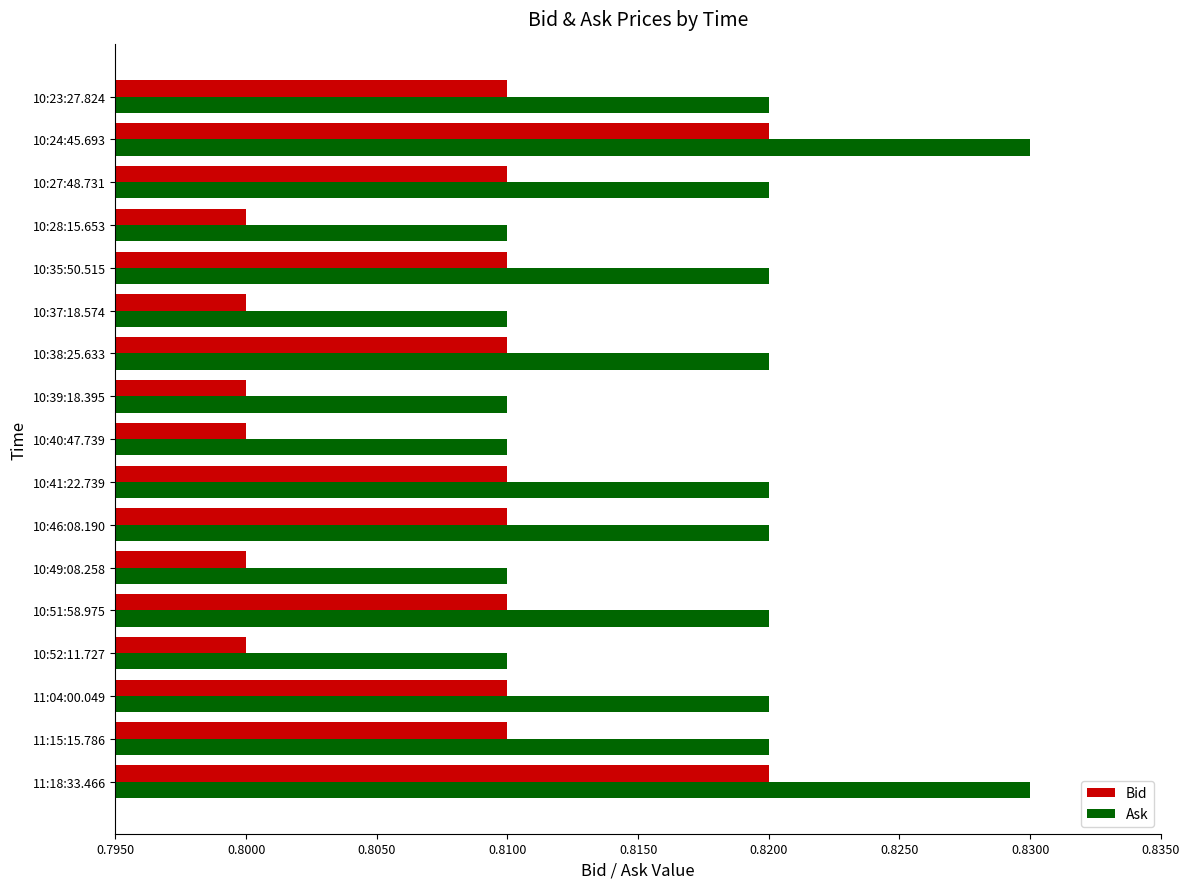

List the series in order of their overall mean, highest first.

Ask, Bid